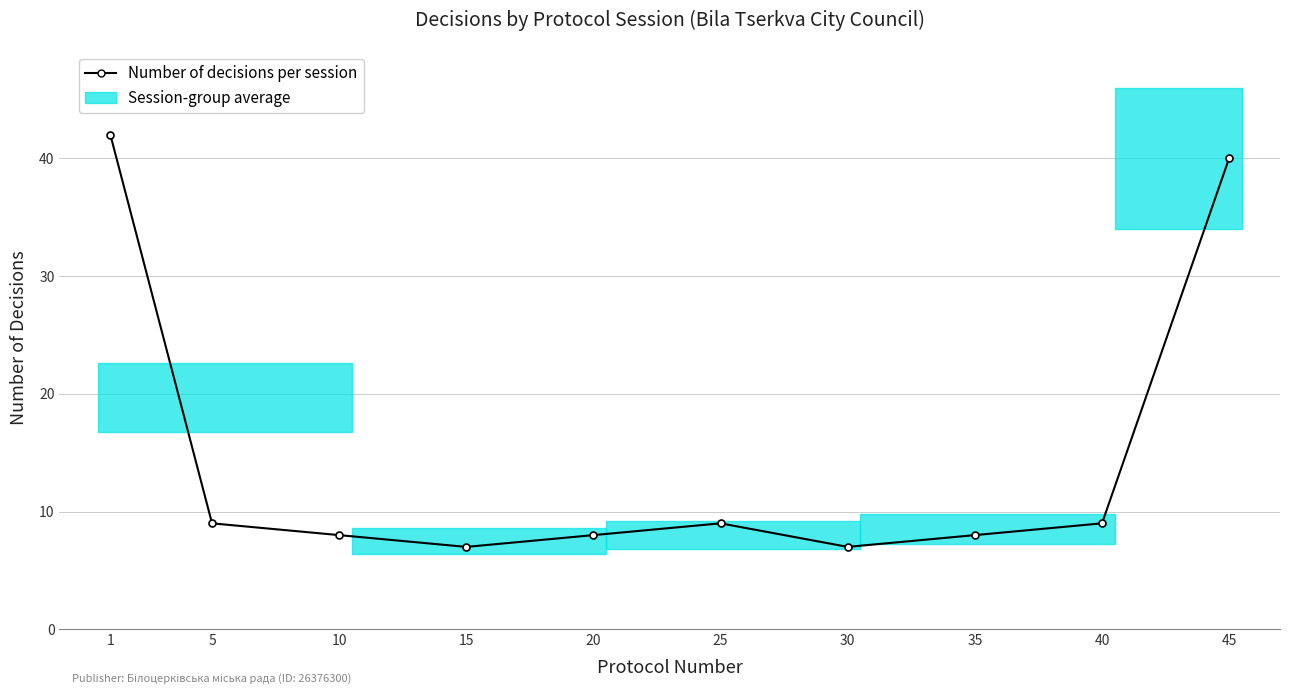

Rank the categories by value from highest to lowest.

1, 45, 5, 25, 40, 10, 20, 35, 15, 30